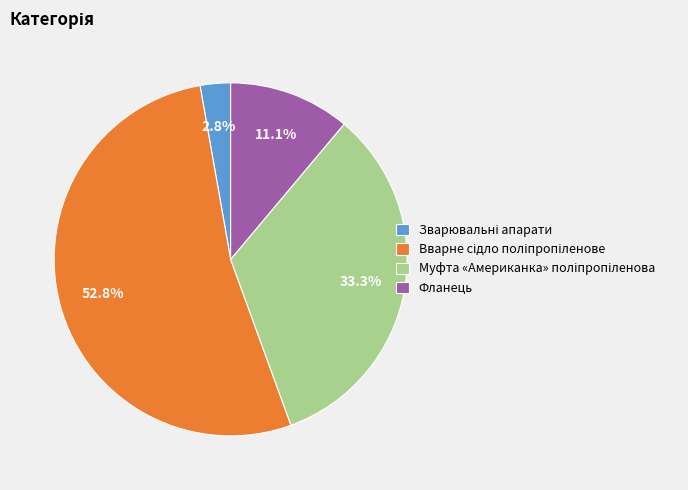

Is there a majority slice in this chart?

Yes